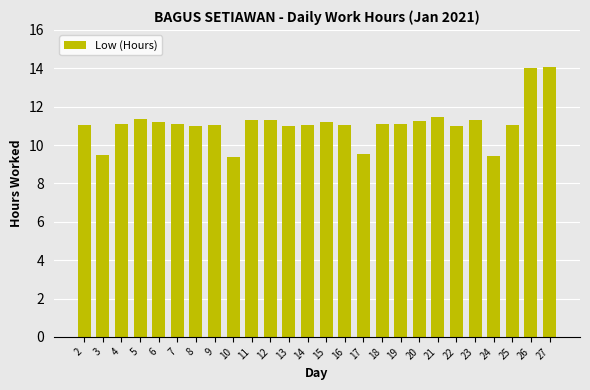

What is the greatest value displayed?

14.1